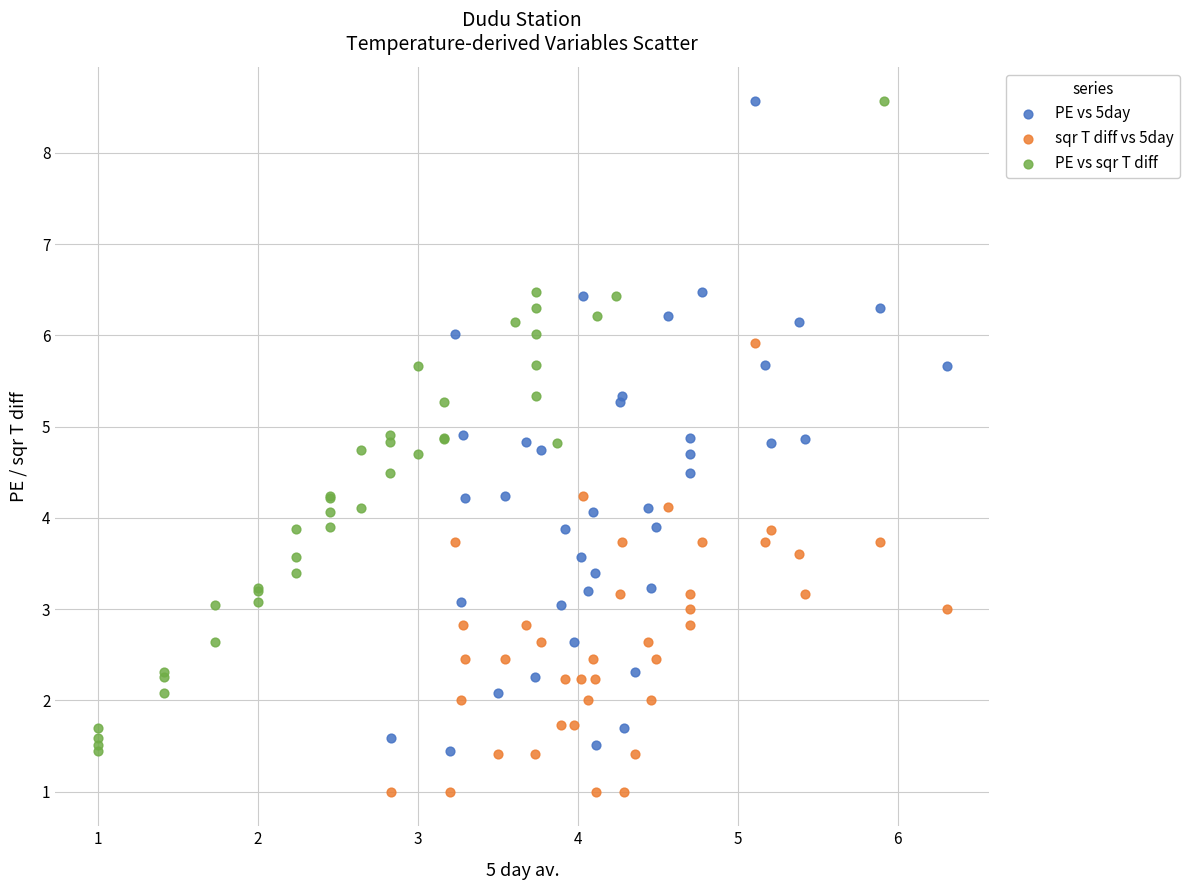

Which series reaches the minimum Y coordinate?

sqr T diff vs 5day